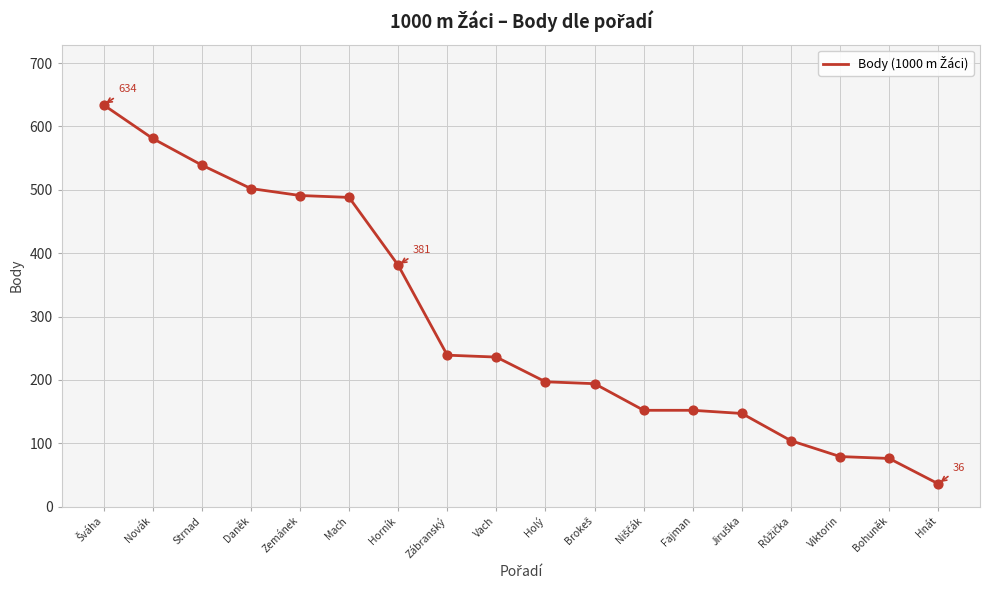

Which has a higher value, Strnad or Holý?

Strnad